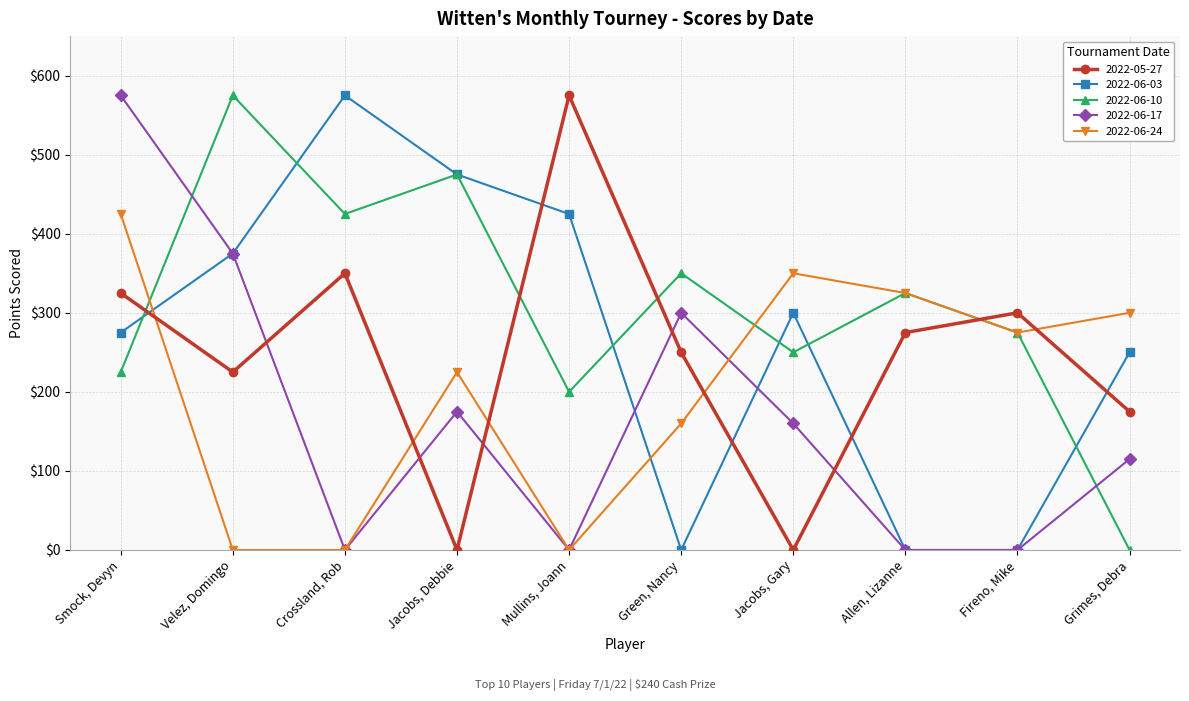

What is the difference between the maximum and minimum values in the 2022-06-10 series?

575